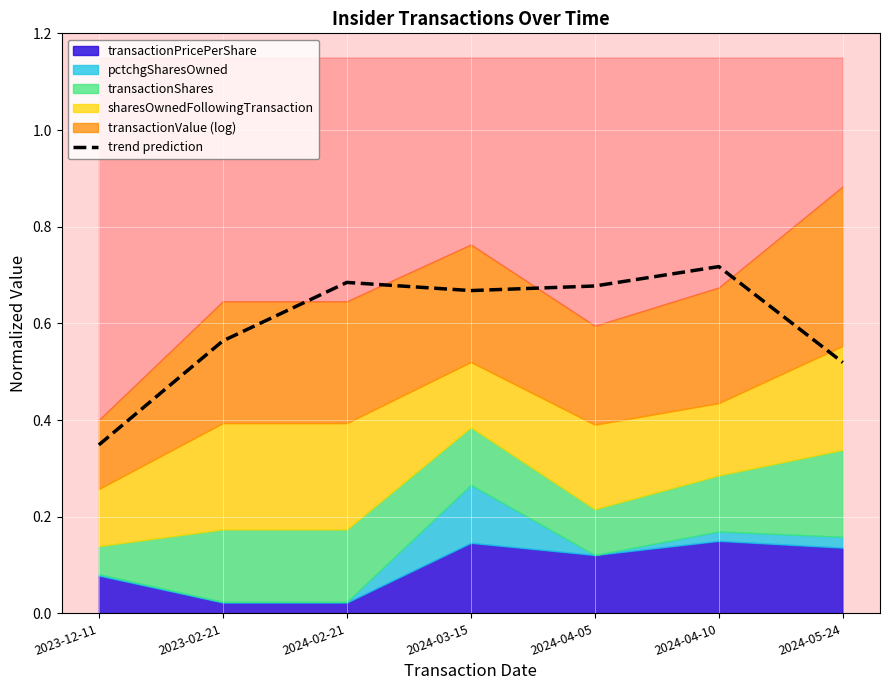

How many lines are shown in the chart?

1